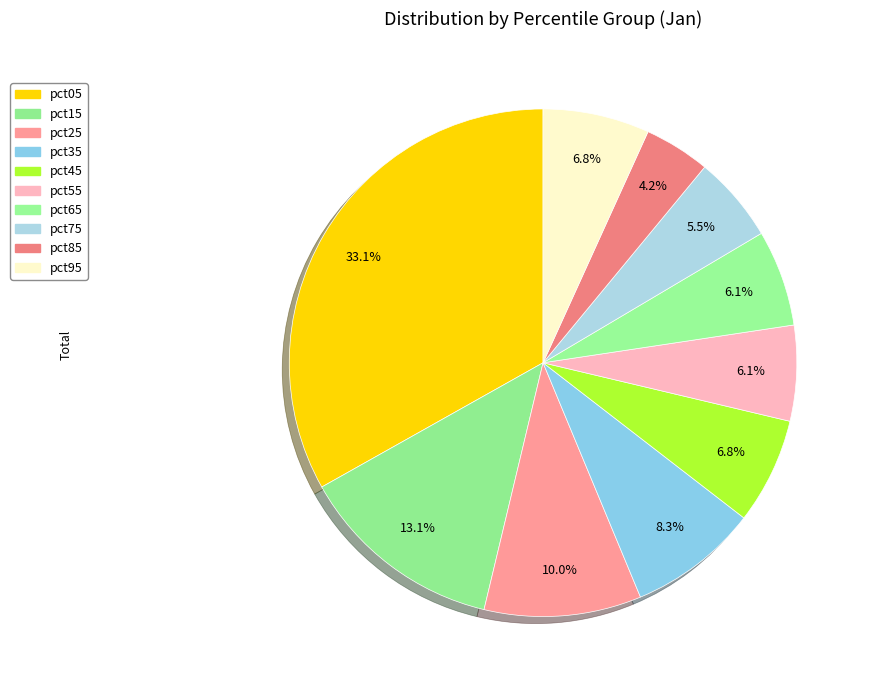

What portion of the pie excludes pct95?

93.2%